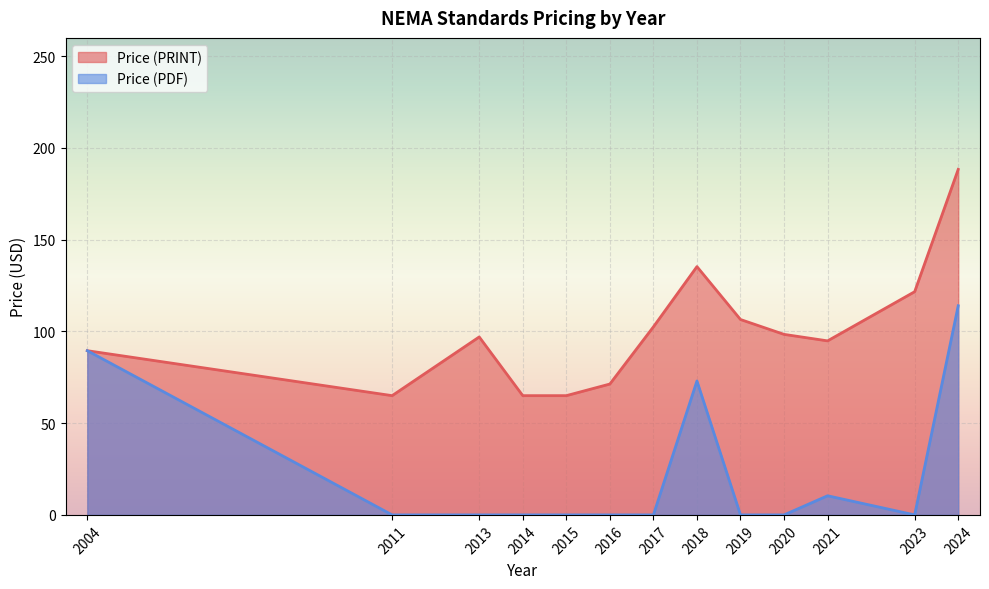

List the series in order of their peak value, highest first.

Price (PRINT), Price (PDF)